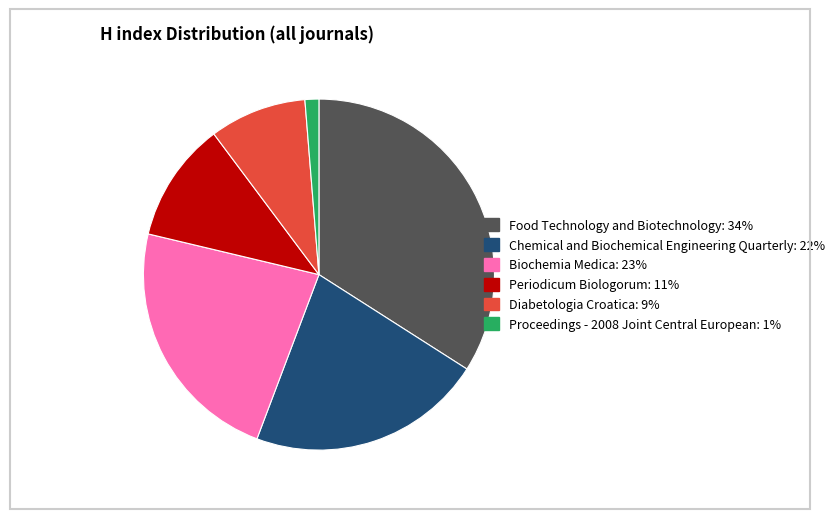

Does any single category account for the majority?

No